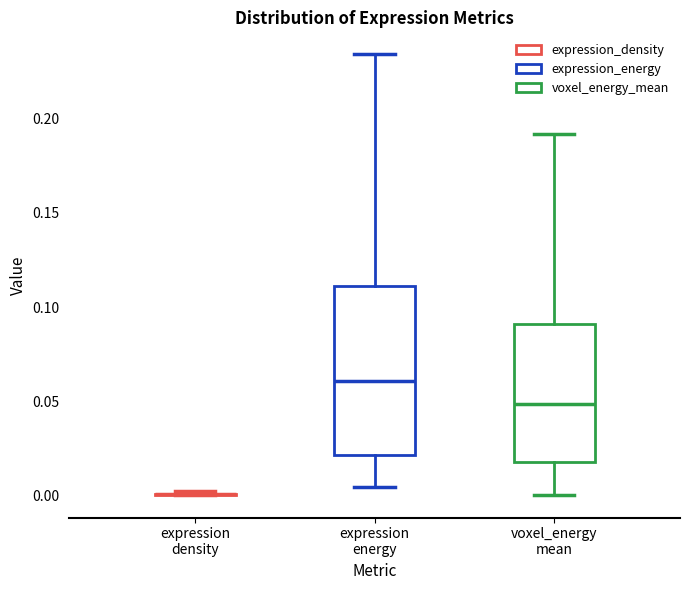

Reading left to right, transcribe this box plot: for each box, give where its median line is, the range the box spans, and where its two whiskers end, as read against the y-axis. The values are not printed on the chart, so give them approximately, as read against the axis.

expression density: box collapsed to a line at 0.000, whiskers 0.000 to 0.000
expression energy: median 0.060, box 0.020 to 0.110, whiskers 0.005 to 0.235
voxel_energy mean: median 0.050, box 0.020 to 0.090, whiskers 0.000 to 0.190